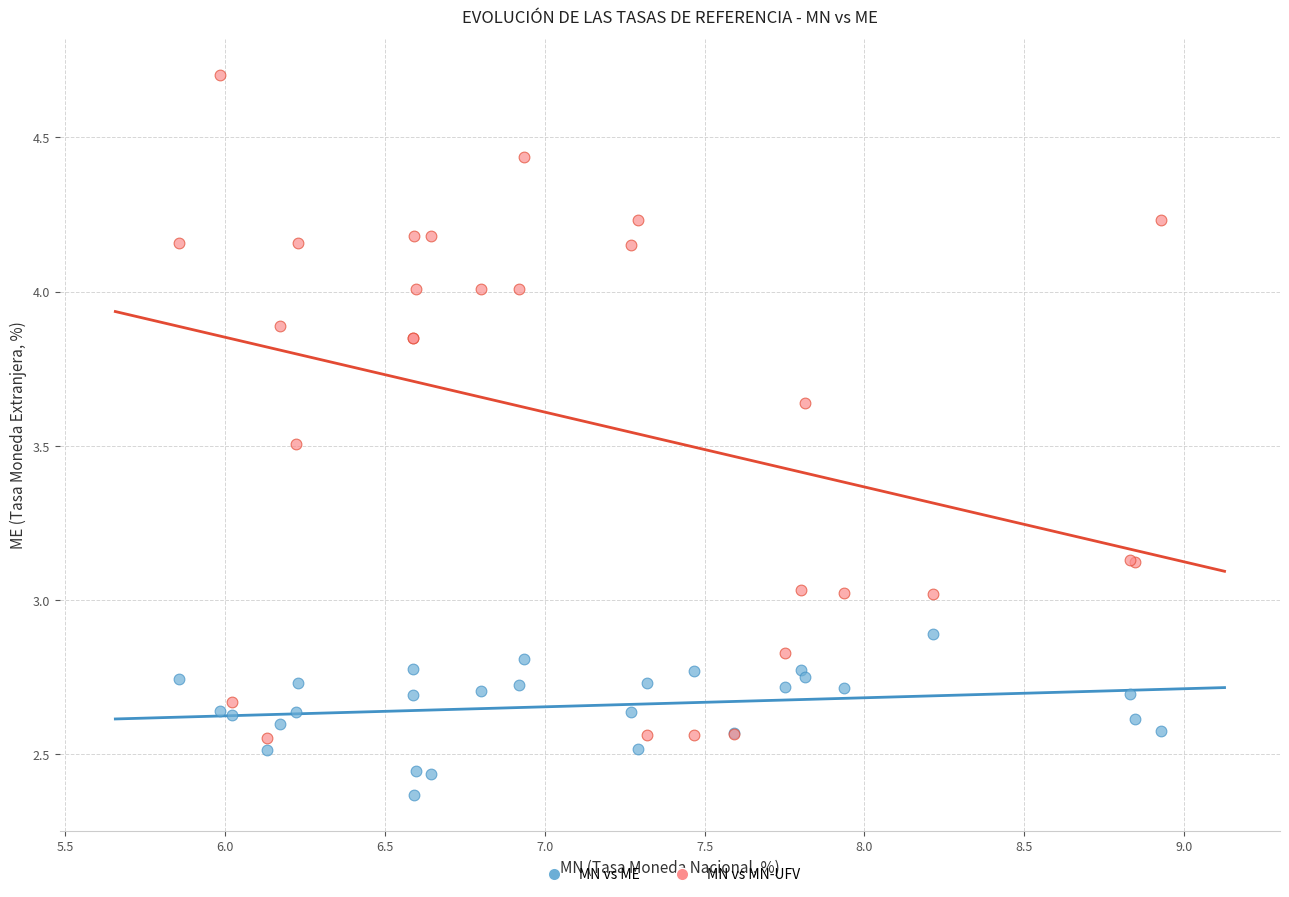

Which series has the widest spread of Y values?

MN vs MN-UFV